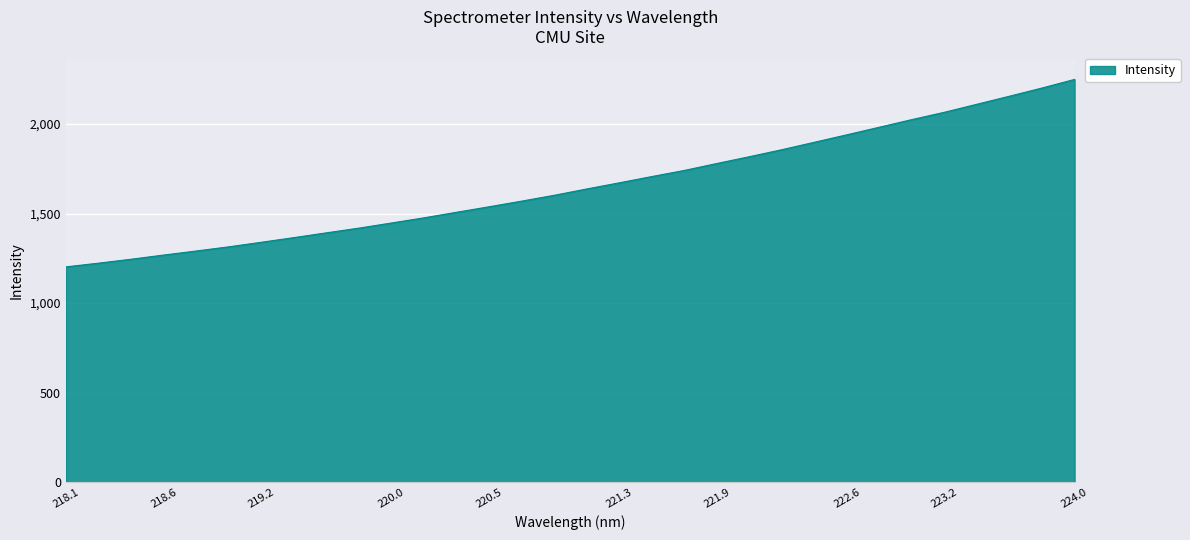

What is the difference between the maximum and minimum values?

1046.9